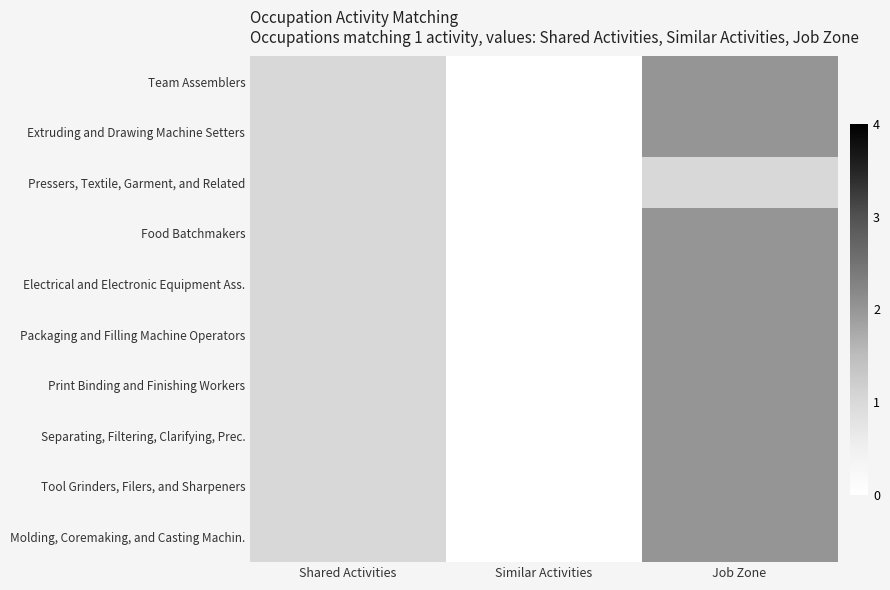

Which series has the largest range (max minus min)?

Team Assemblers